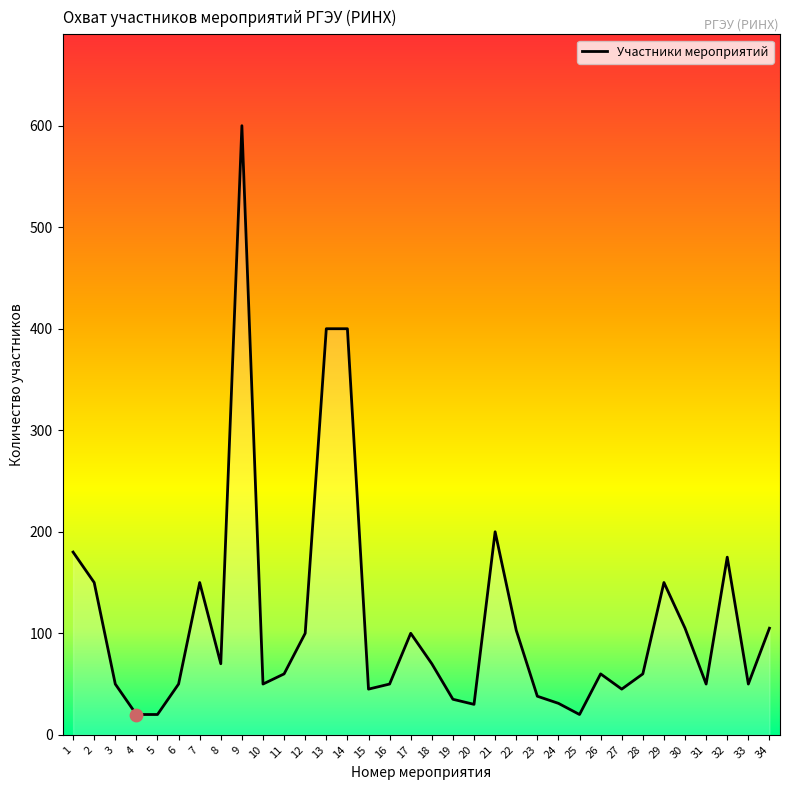

Which has a higher value, 32 or 14?

14